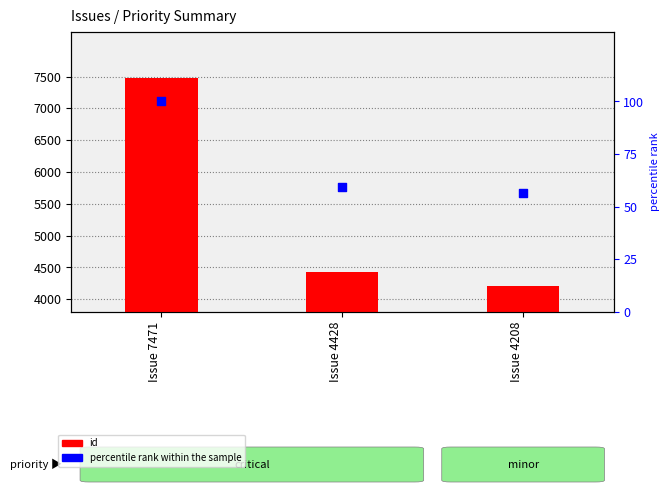

Which series contains the lowest Y value?

percentile rank within the sample